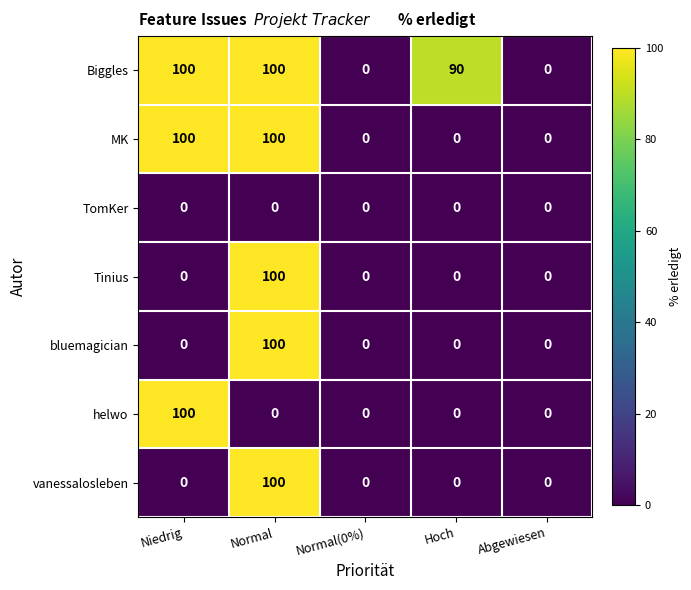

Which series has the largest total across all categories?

Biggles